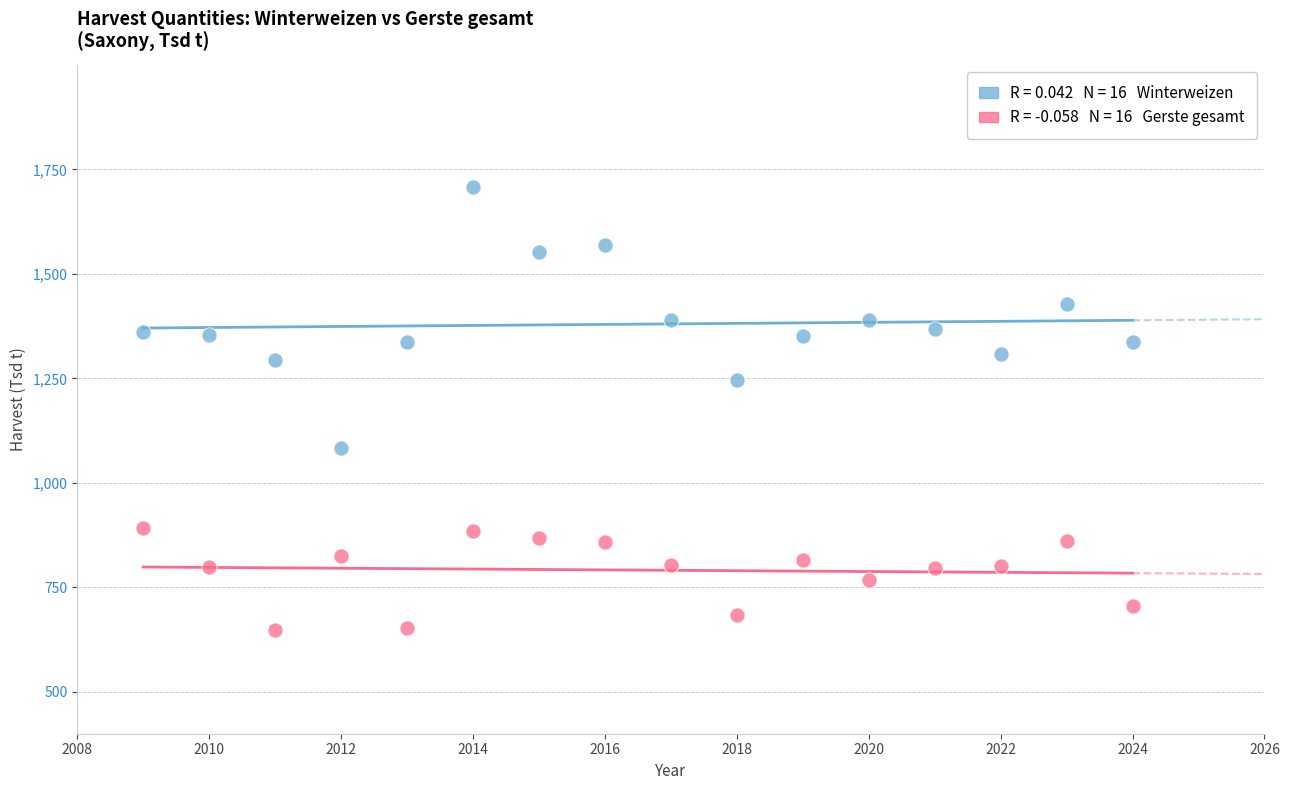

Across all series, what Y value is closest to 1177?

1245.3